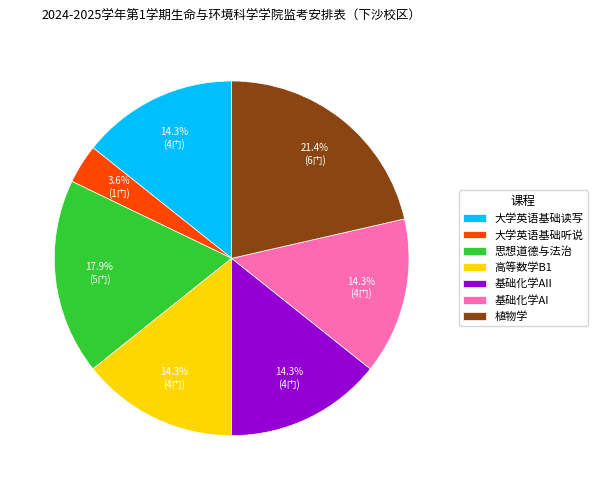

To the nearest percent, what is the combined percentage of 基础化学AII and 高等数学B1?

29%